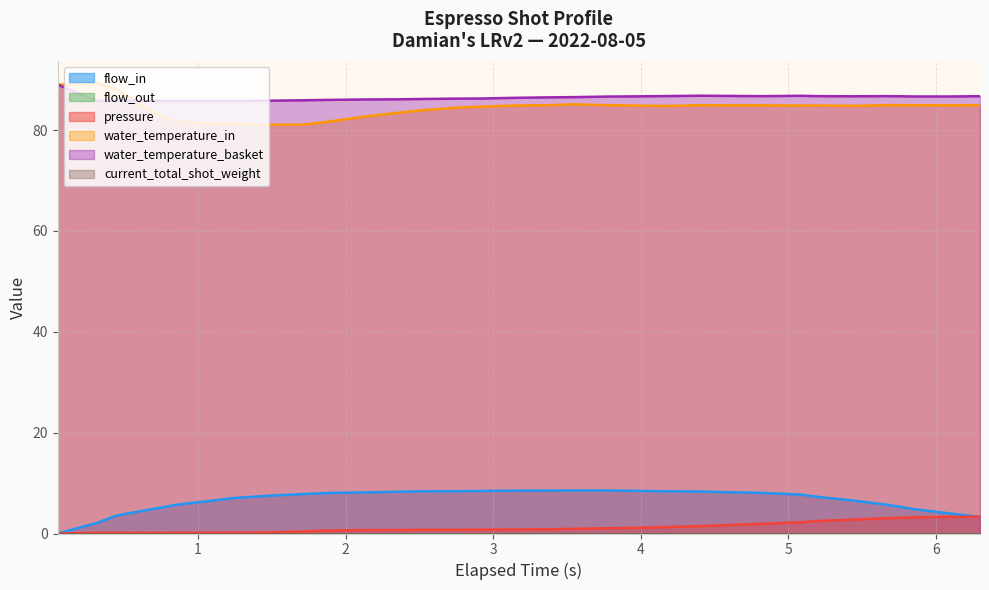

Does the chart display data point markers on the line(s)?

No